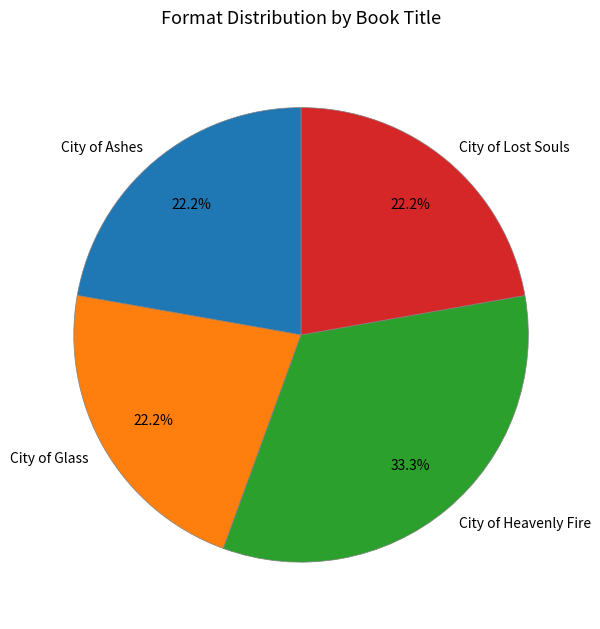

To the nearest percent, what portion does City of Lost Souls represent?

22%